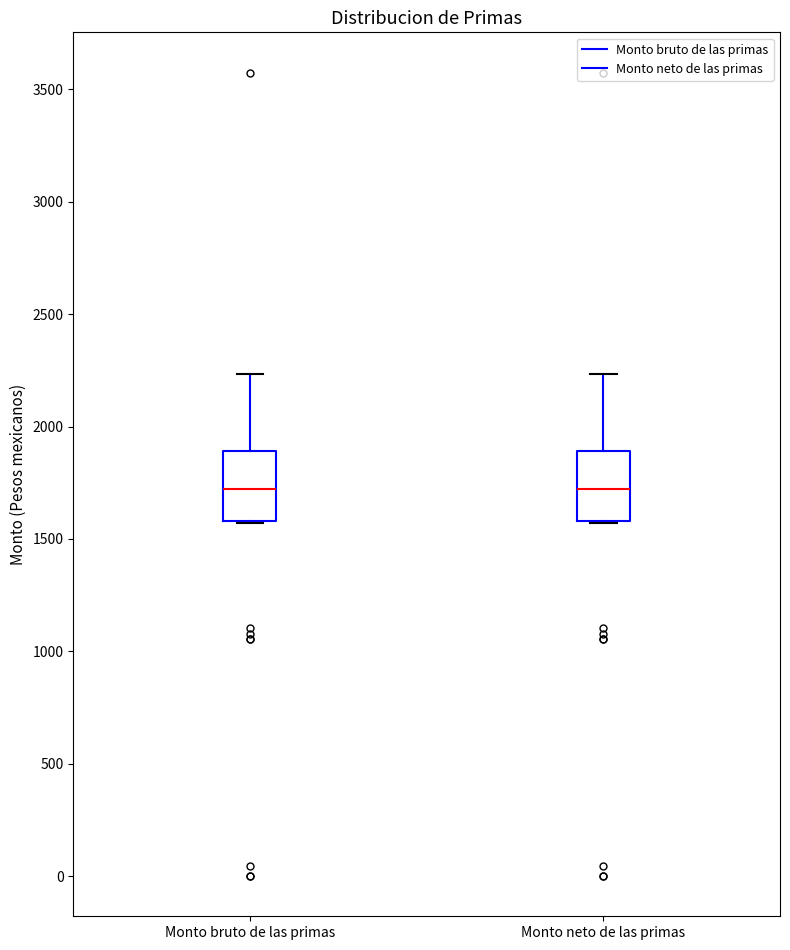

Reading left to right, transcribe this box plot: for each box, give where its median line is, the range the box spans, and where its two whiskers end, as read against the y-axis. The values are not printed on the chart, so give them approximately, as read against the axis.

Monto bruto de las primas: median 1700, box 1600 to 1900, whiskers 1550 to 2250
Monto neto de las primas: median 1700, box 1600 to 1900, whiskers 1550 to 2250